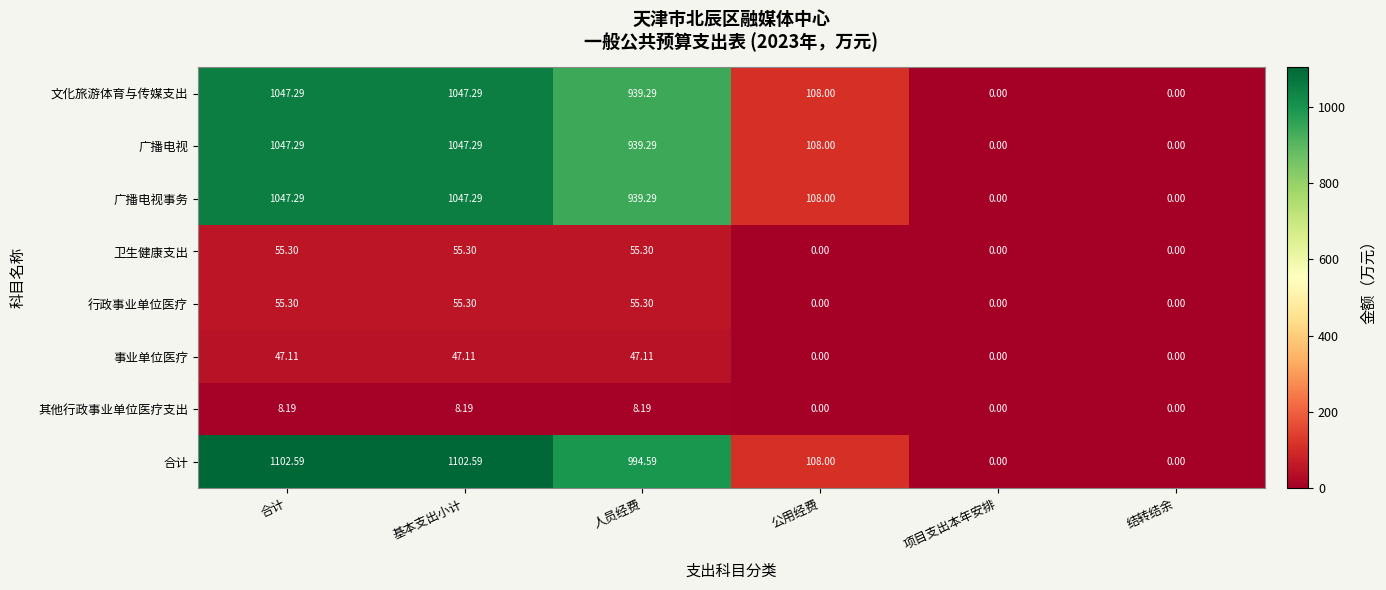

Which series has the widest spread of values?

合计